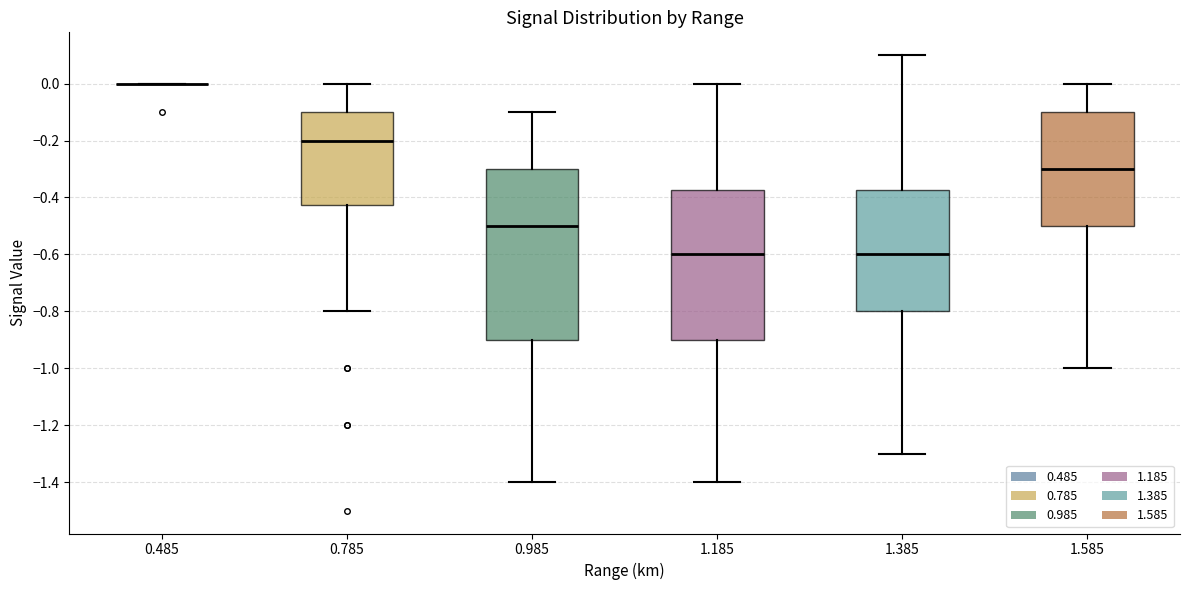

Comparing the boxes themselves (not the whiskers), which one is the tallest?

0.985